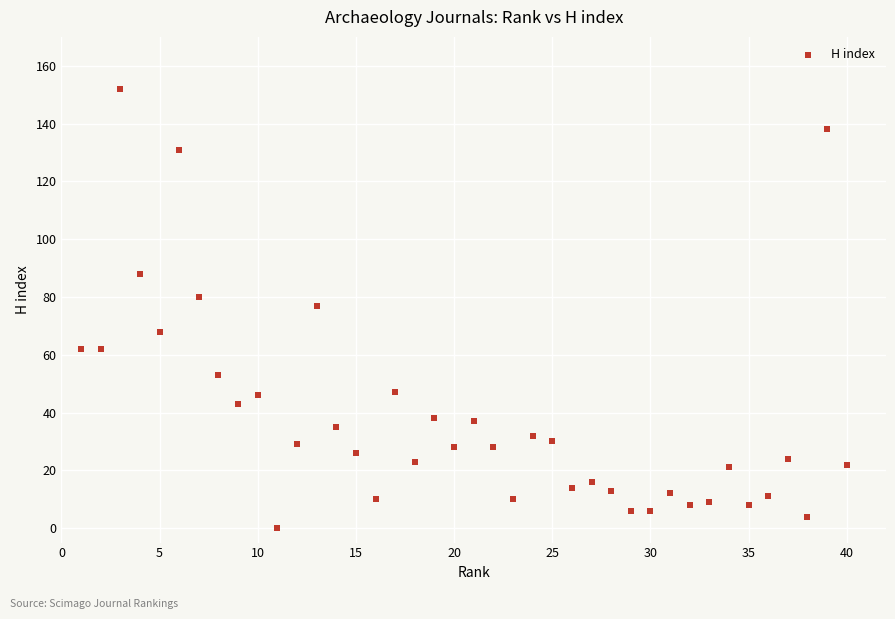

What is the range of X values (max minus min)?

39